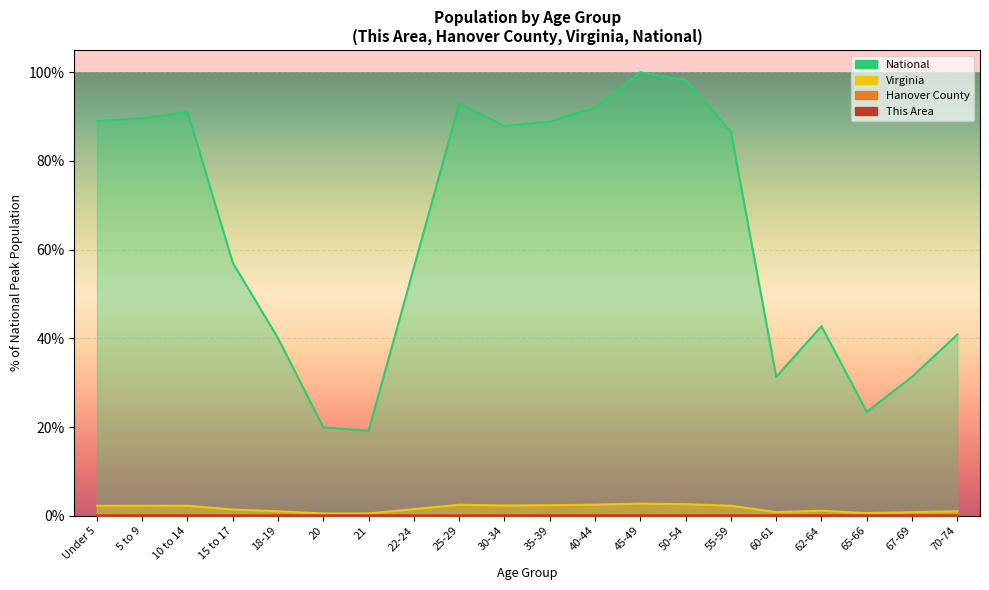

Count the number of data series in this chart.

4